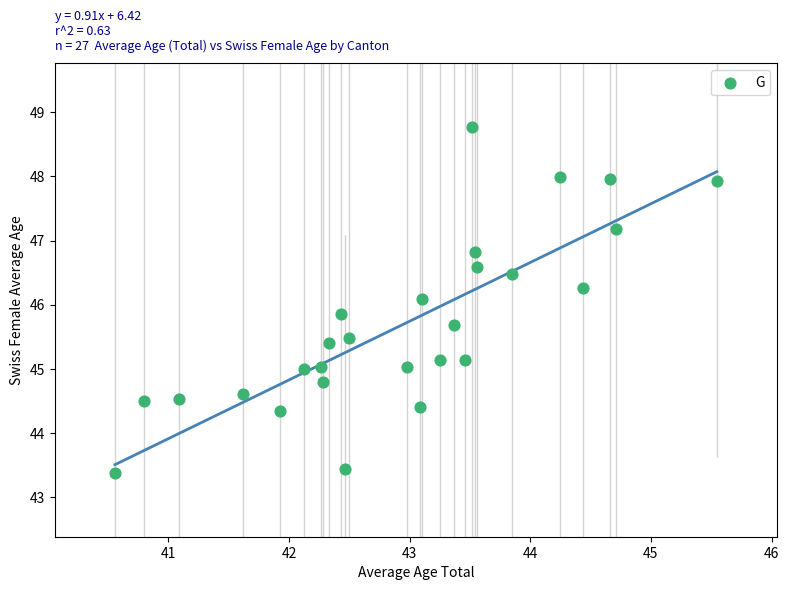

What is the range of X values (max minus min)?

5.0